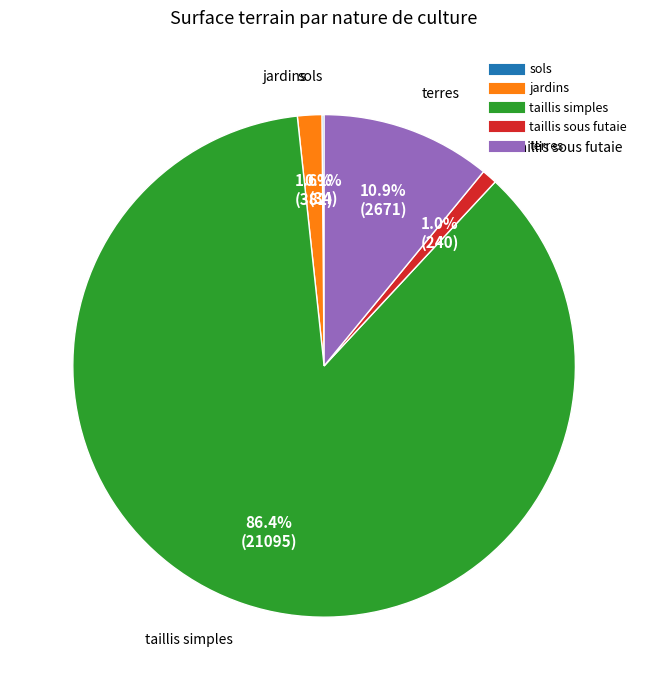

What portion of the pie excludes jardins?

98.4%